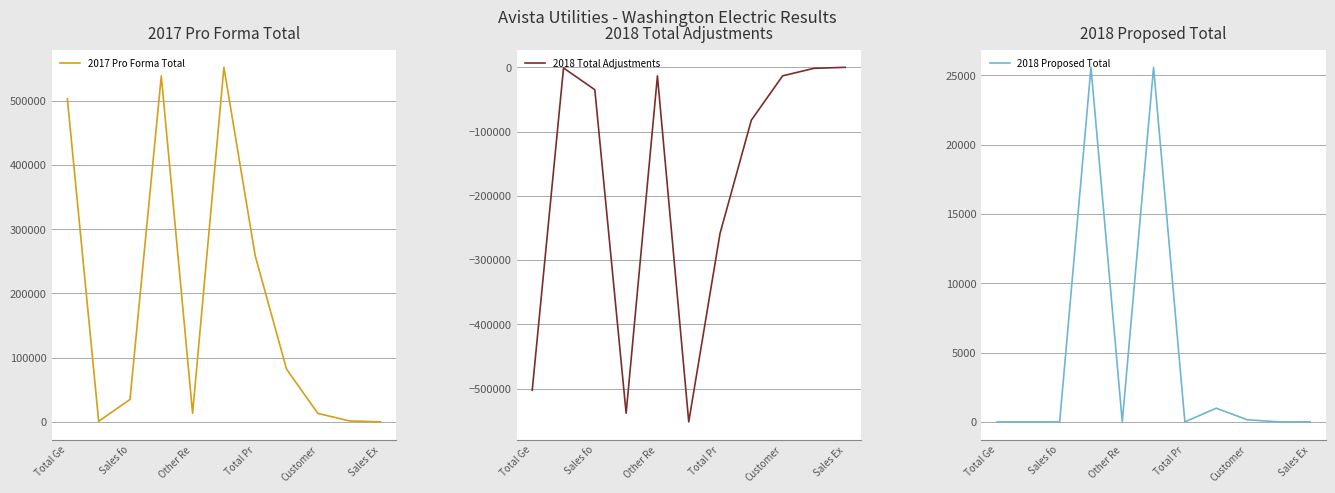

What is the sum of the 2018 Proposed Total values at Customer and Sales Ex?

150